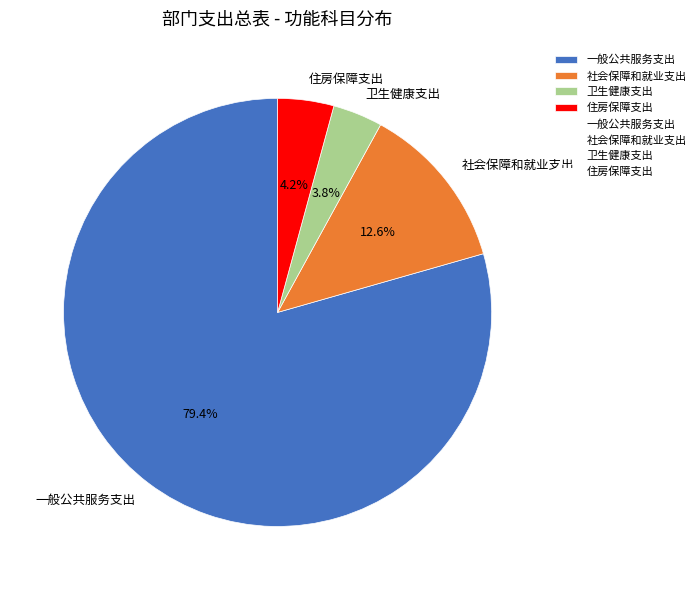

To the nearest percent, what percentage of the pie is 一般公共服务支出?

79%